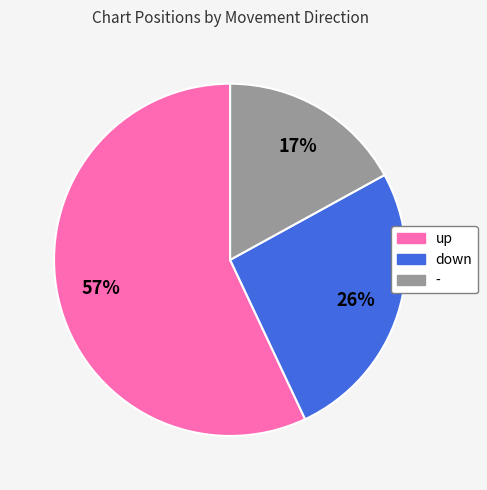

Approximately how many times larger is the value at down compared to up?

0.5